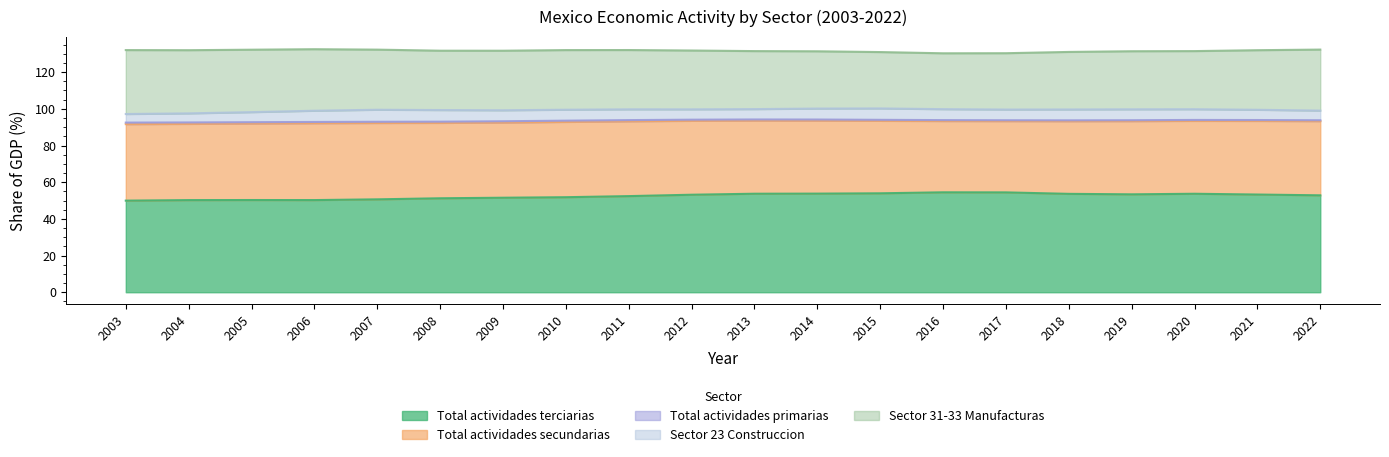

What is the minimum value for Total actividades terciarias?

49.9